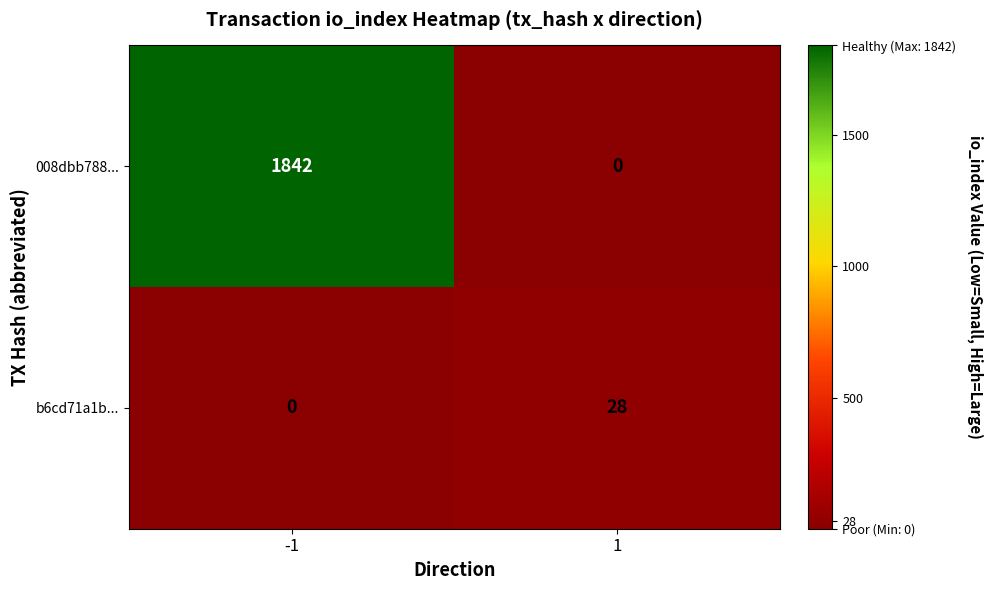

How many data points in b6cd71a1b... are less than 28?

1